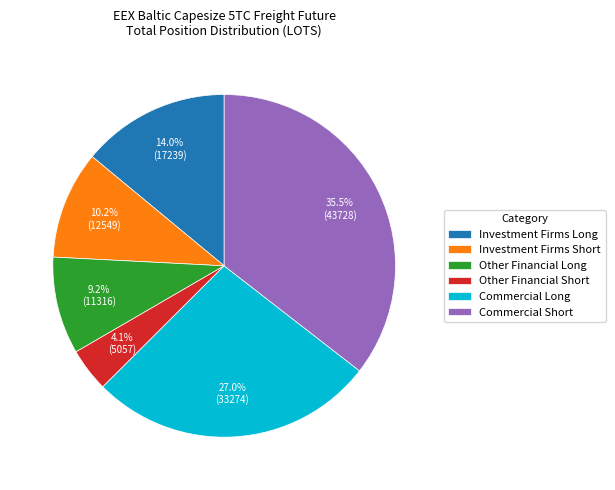

Approximately how many times larger is the value at Commercial Short compared to Investment Firms Long?

2.5